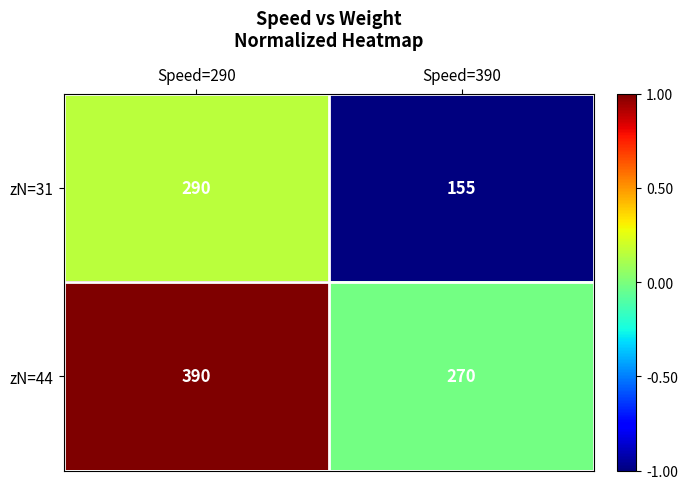

List the labels in order of zN=31 value, largest first.

Speed=290, Speed=390